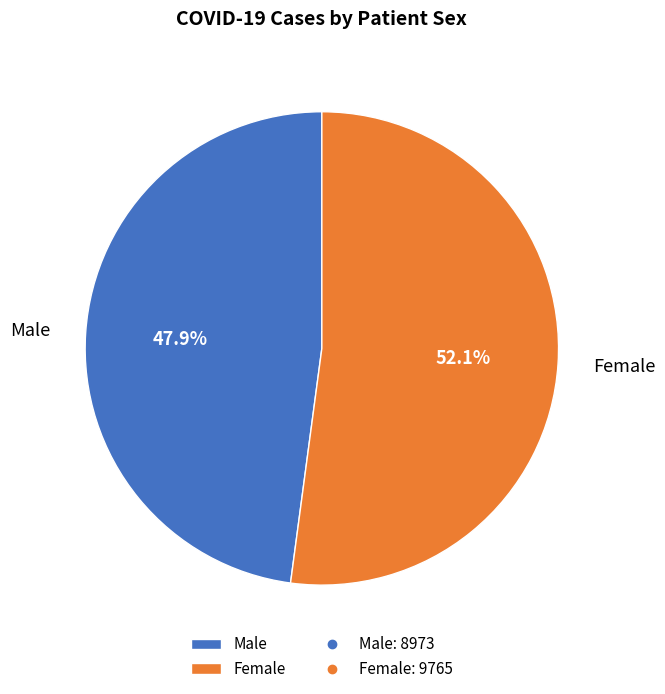

The Male slice represents 48% of the pie. True or false?

True